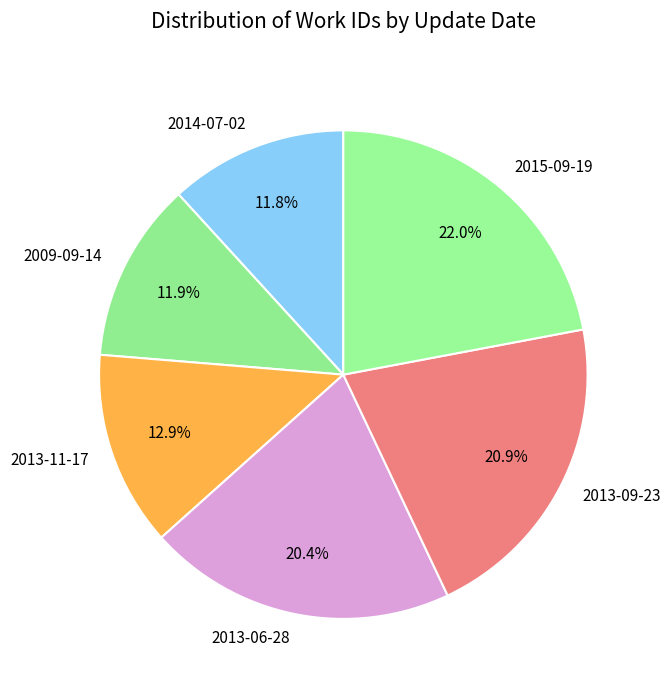

What percentage is NOT represented by 2013-06-28?

79.6%